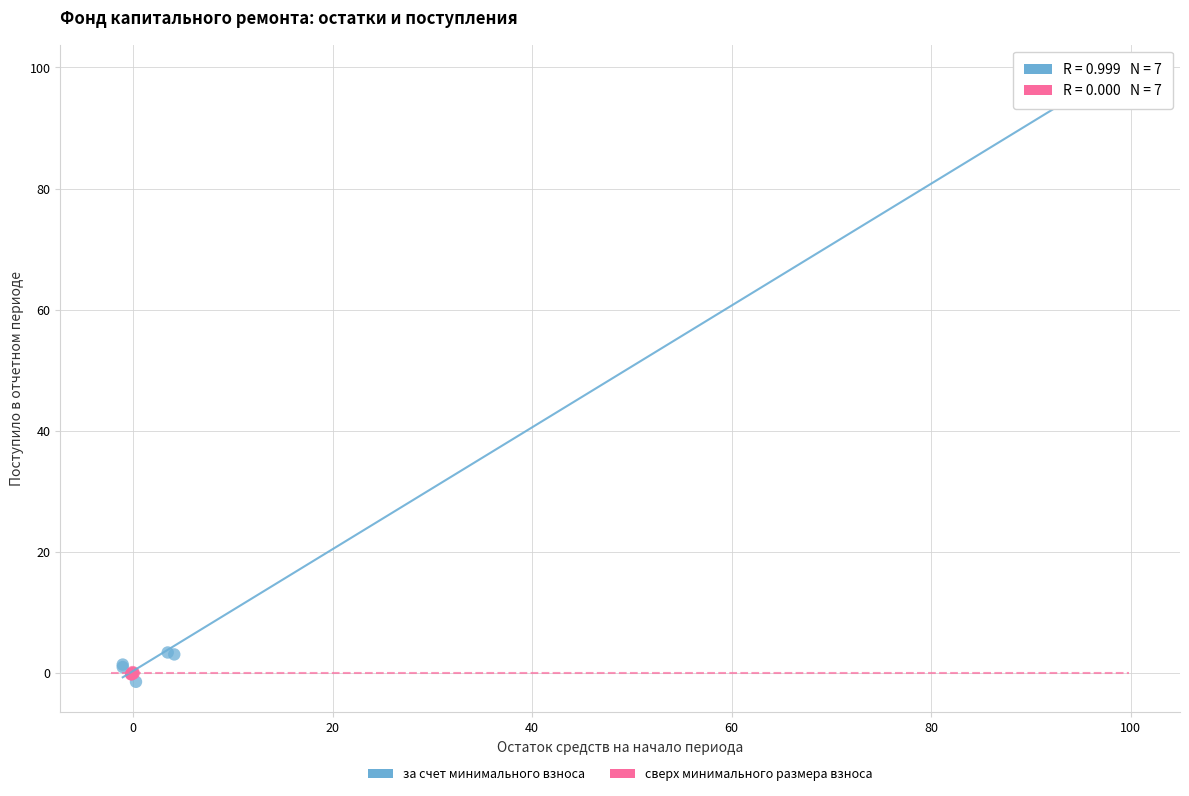

Which series reaches the maximum Y coordinate?

за счет минимального взноса